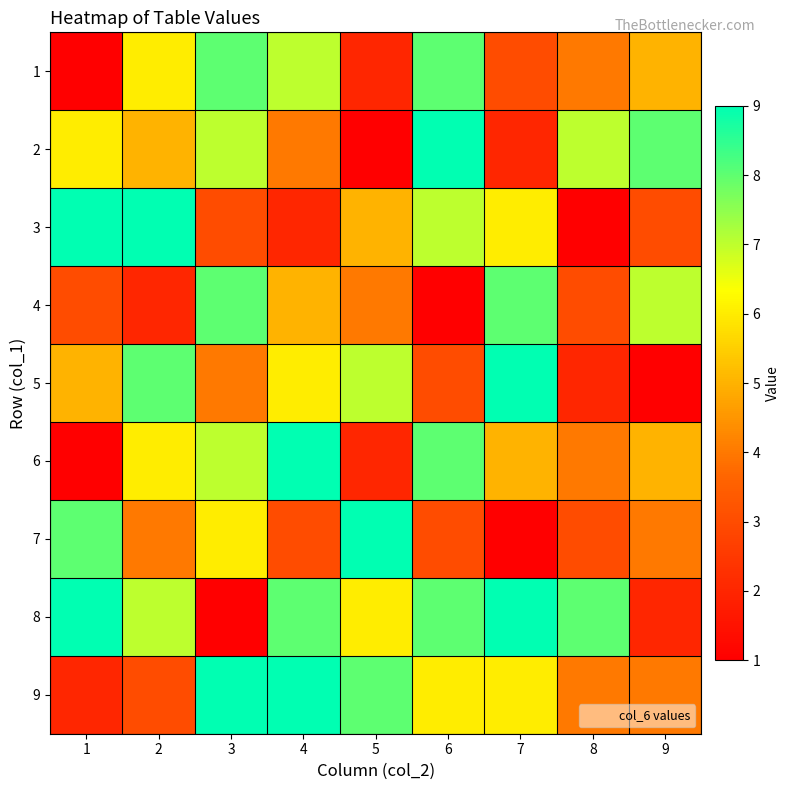

At which category is the sum across all series the highest?

3